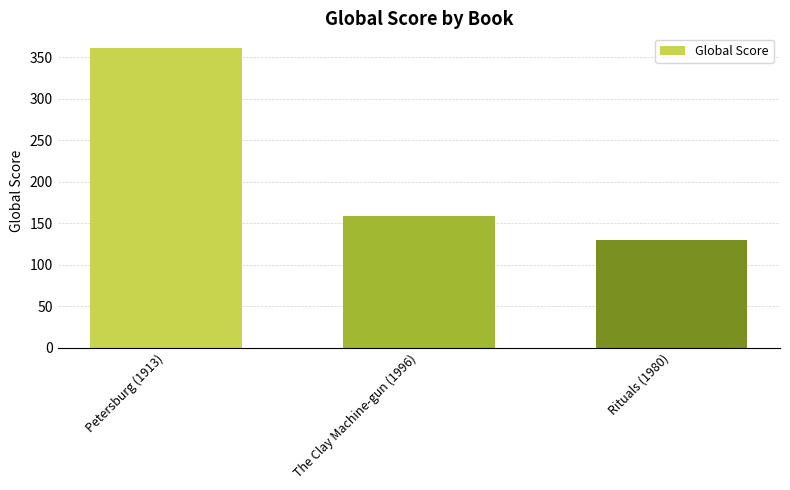

What is the change in value from Petersburg (1913) to The Clay Machine-gun (1996)?

-202